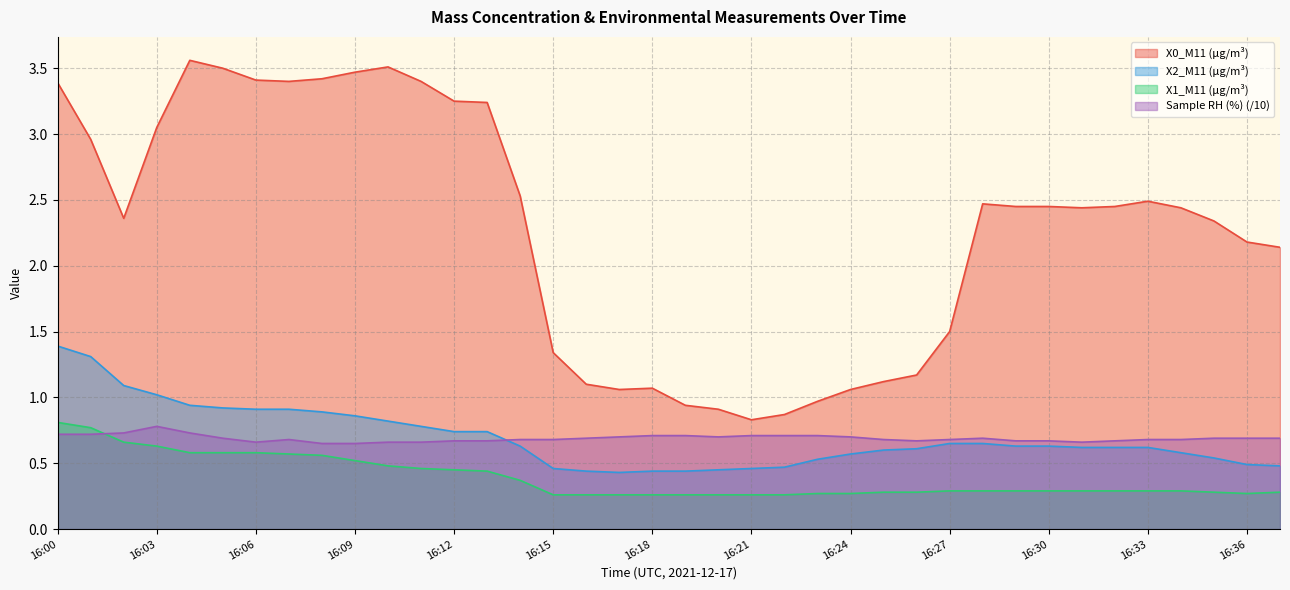

True or false: X1_M11 (μg/m³) and Sample RH (%) cross at least once.

True